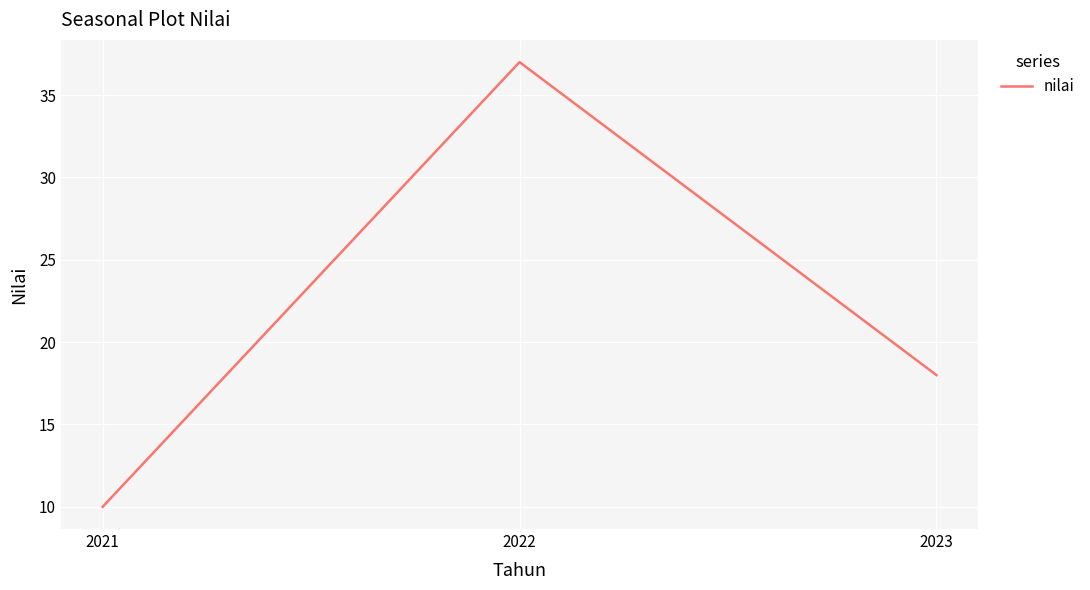

List the labels in order of value, largest first.

2022, 2023, 2021